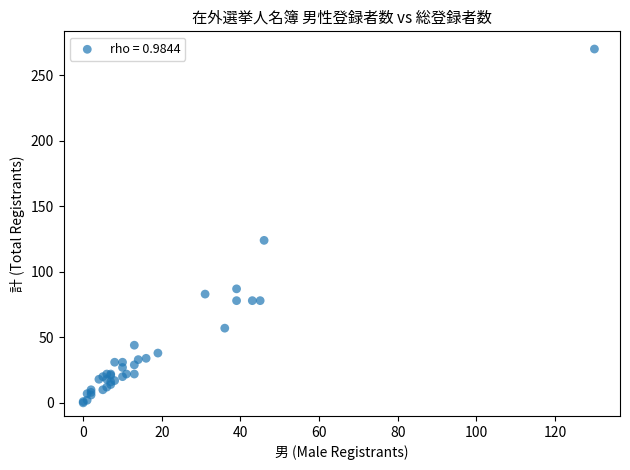

What Y value in the scatter plot is closest to 135?

124